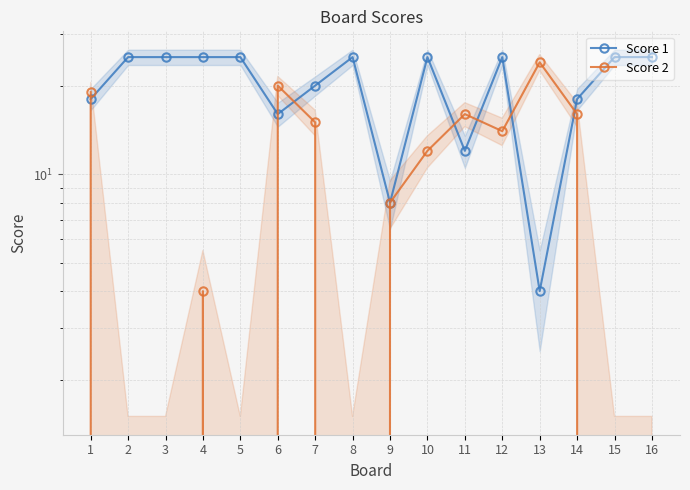

True or false: Score 1 and Score 2 cross at least once.

True